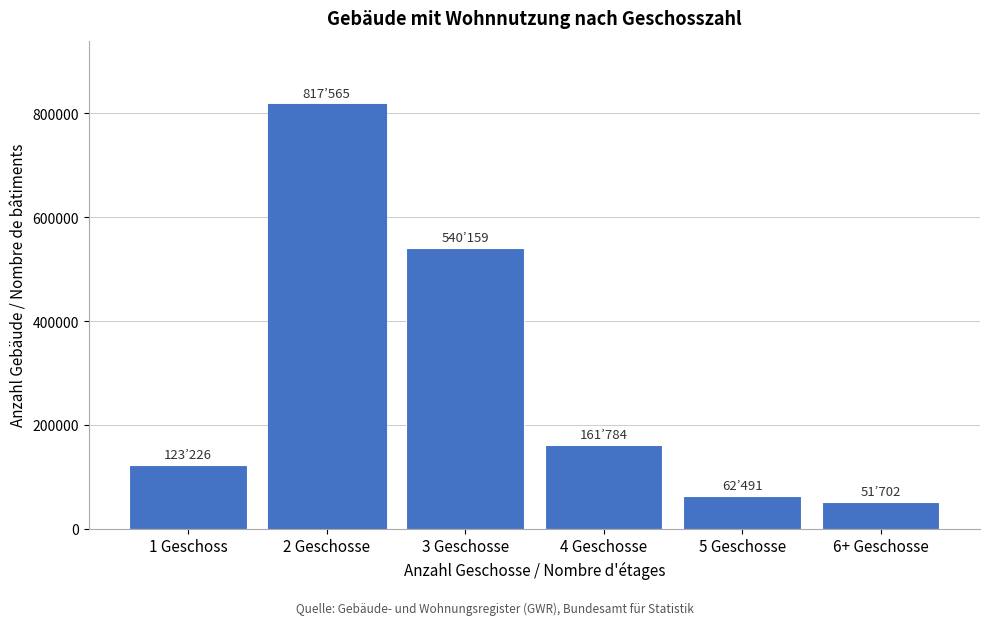

Reading left to right, extract all data points from this chart.

1 Geschoss=123226	2 Geschosse=817565	3 Geschosse=540159	4 Geschosse=161784	5 Geschosse=62491	6+ Geschosse=51702